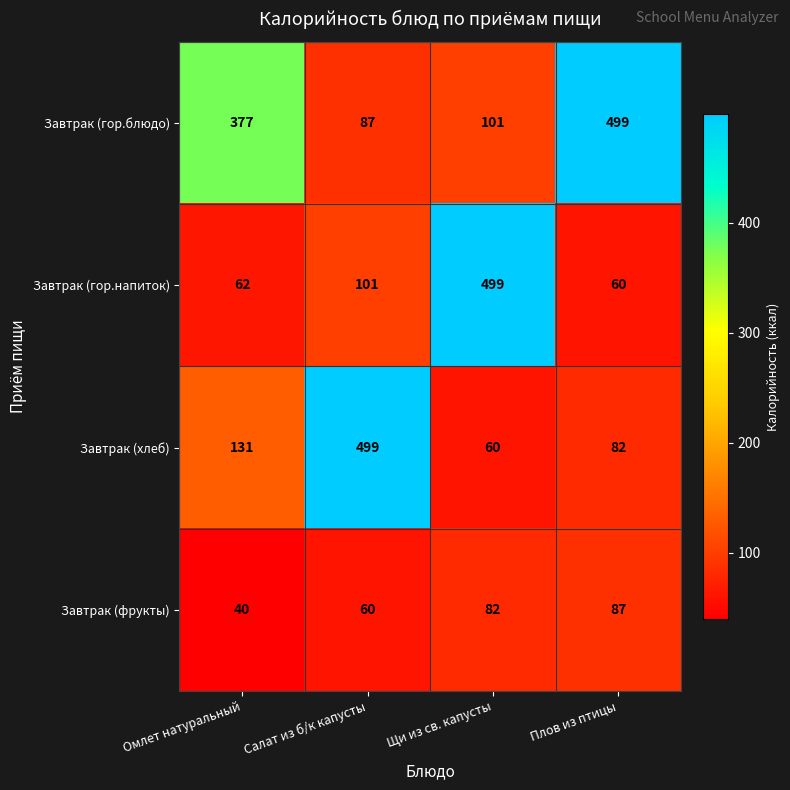

What is the smallest value displayed?

40